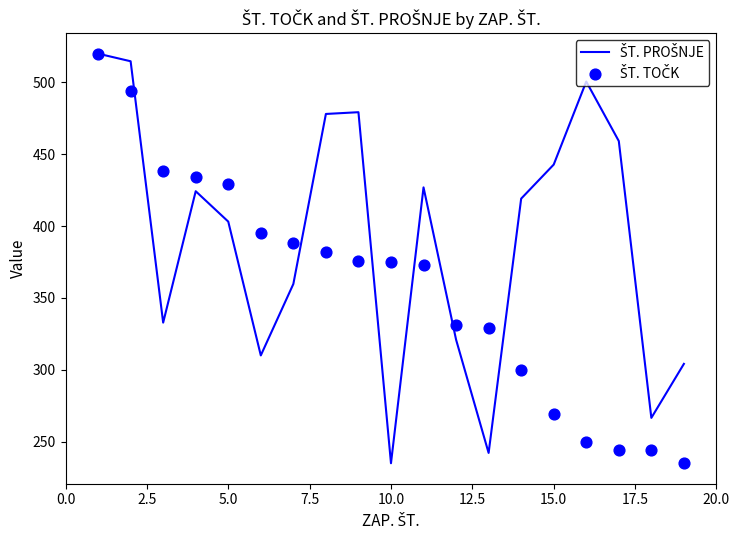

Which series has the largest total across all categories?

ŠT. PROŠNJE